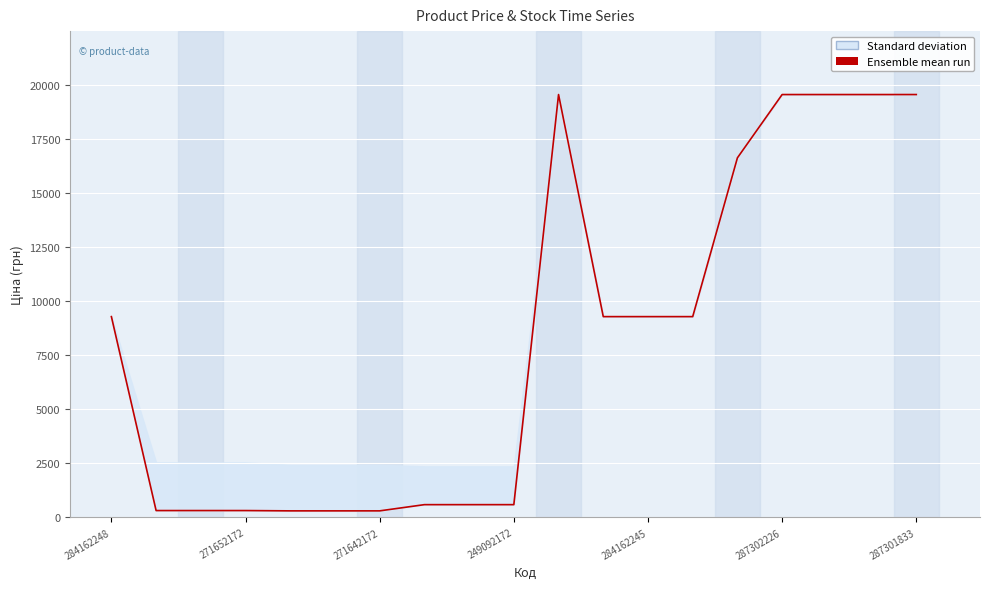

At which label does the data first exceed 9290?

284162248